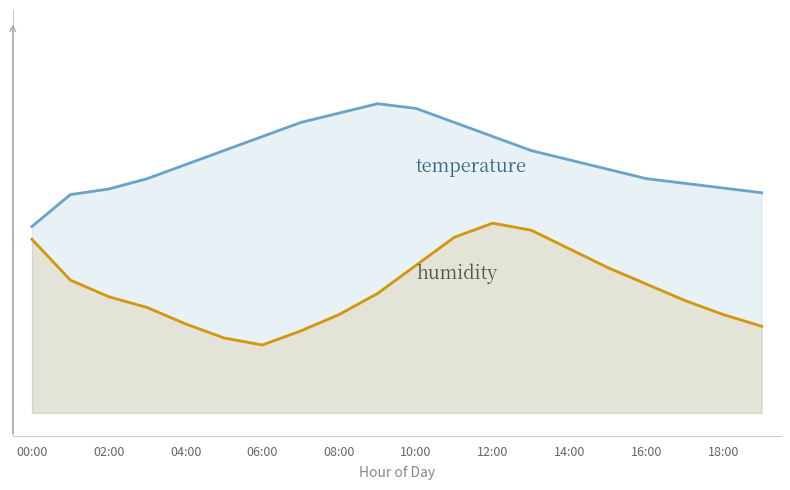

Reading right to left, what are all the values shown in this chart?

humidity: 19:00=3.7	18:00=4.2	17:00=4.8	16:00=5.5	15:00=6.2	14:00=7.0	13:00=7.8	12:00=8.1	11:00=7.5	10:00=6.3	09:00=5.1	08:00=4.2	07:00=3.5	06:00=2.9	05:00=3.2	04:00=3.8	03:00=4.5	02:00=5.0	01:00=5.7	00:00=7.4
temperature: 19:00=9.4	18:00=9.6	17:00=9.8	16:00=10.0	15:00=10.4	14:00=10.8	13:00=11.2	12:00=11.8	11:00=12.4	10:00=13.0	09:00=13.2	08:00=12.8	07:00=12.4	06:00=11.8	05:00=11.2	04:00=10.6	03:00=10.0	02:00=9.6	01:00=9.3	00:00=8.0